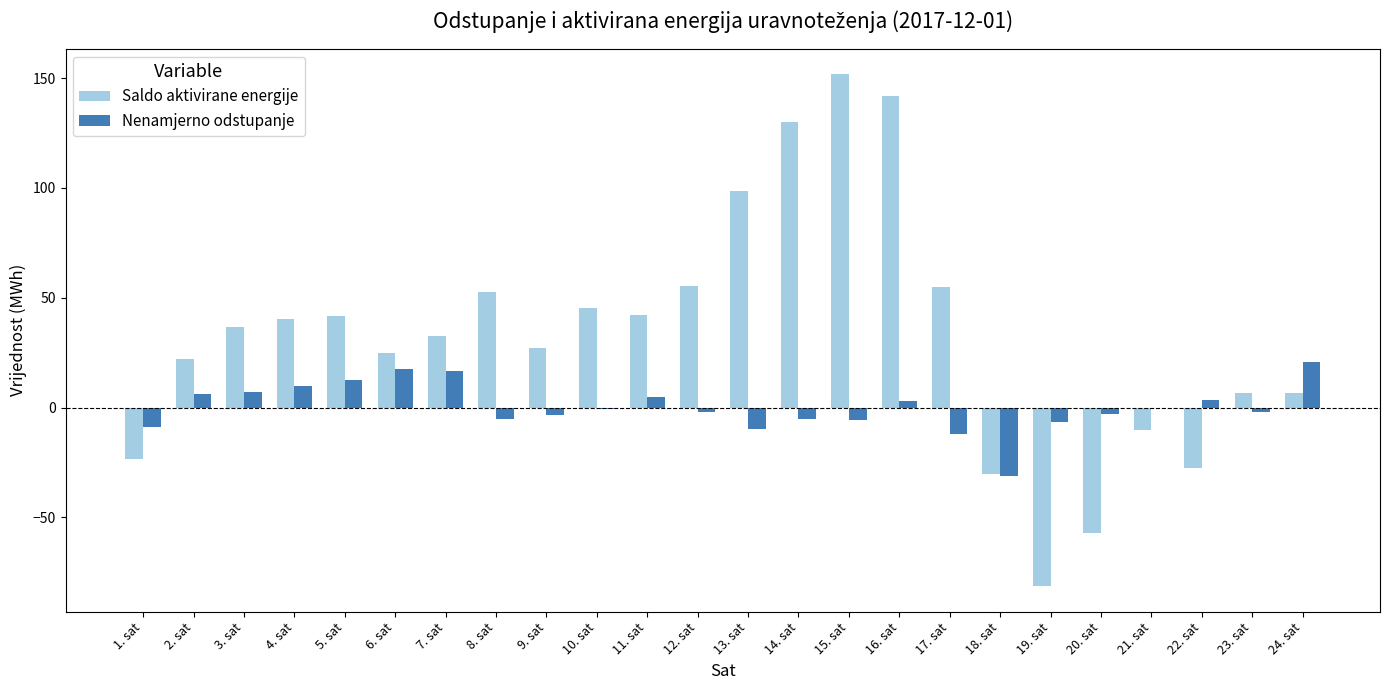

At which label does Saldo aktivirane energije reach its peak?

15. sat